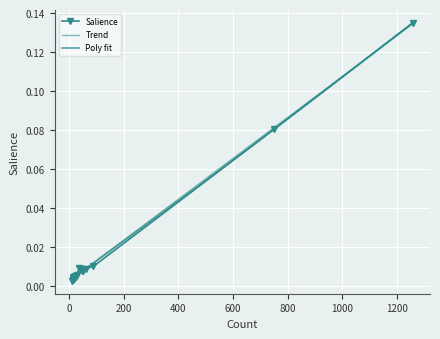

Which has a higher value, 41 or 8?

41